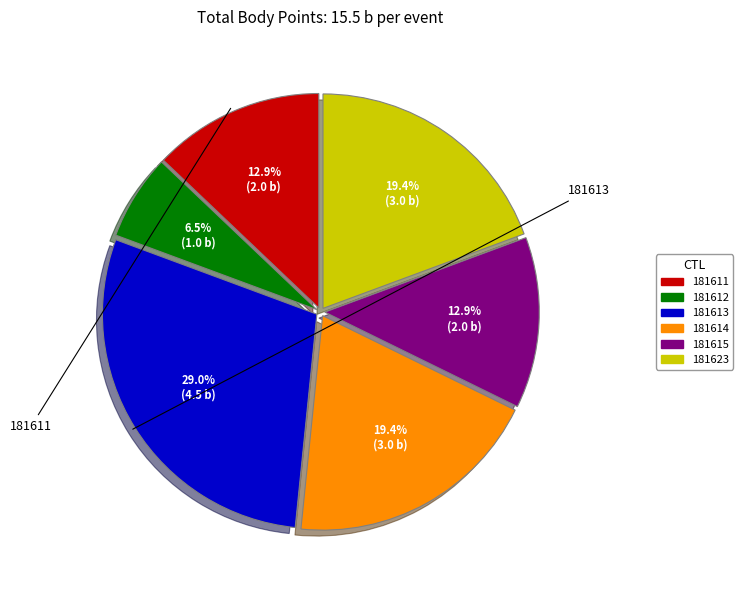

Is it true that 181611 is 13% of the pie?

True